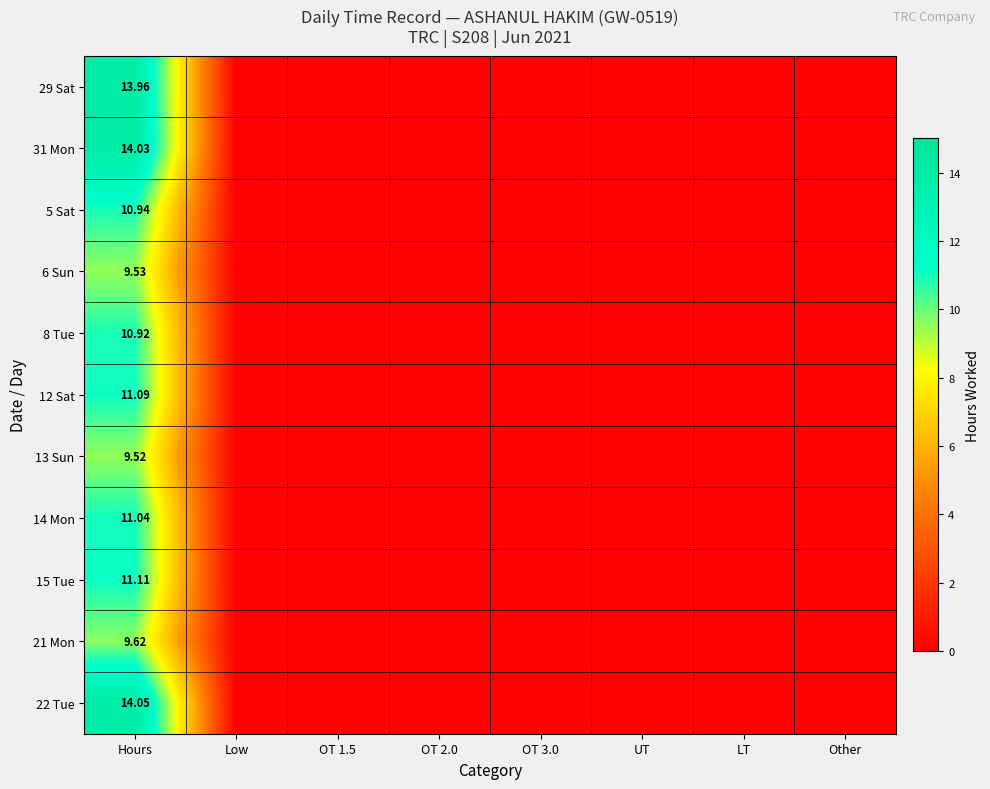

Which category has the lowest value in the 8 Tue series?

Low